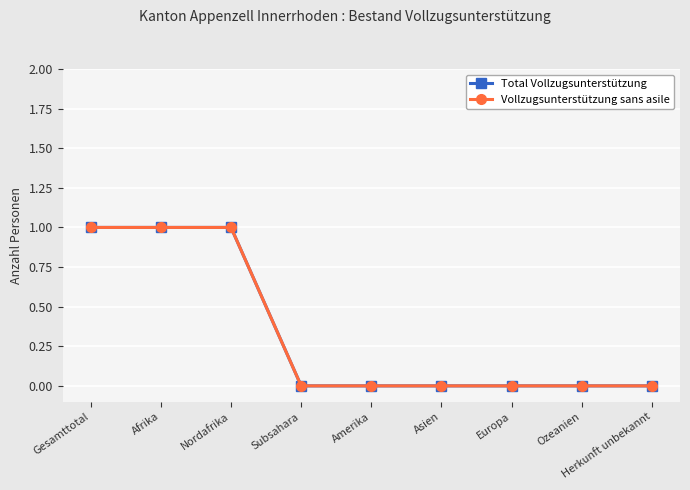

Rank the categories by Vollzugsunterstützung sans asile value from lowest to highest.

Subsahara, Amerika, Asien, Europa, Ozeanien, Herkunft unbekannt, Gesamttotal, Afrika, Nordafrika